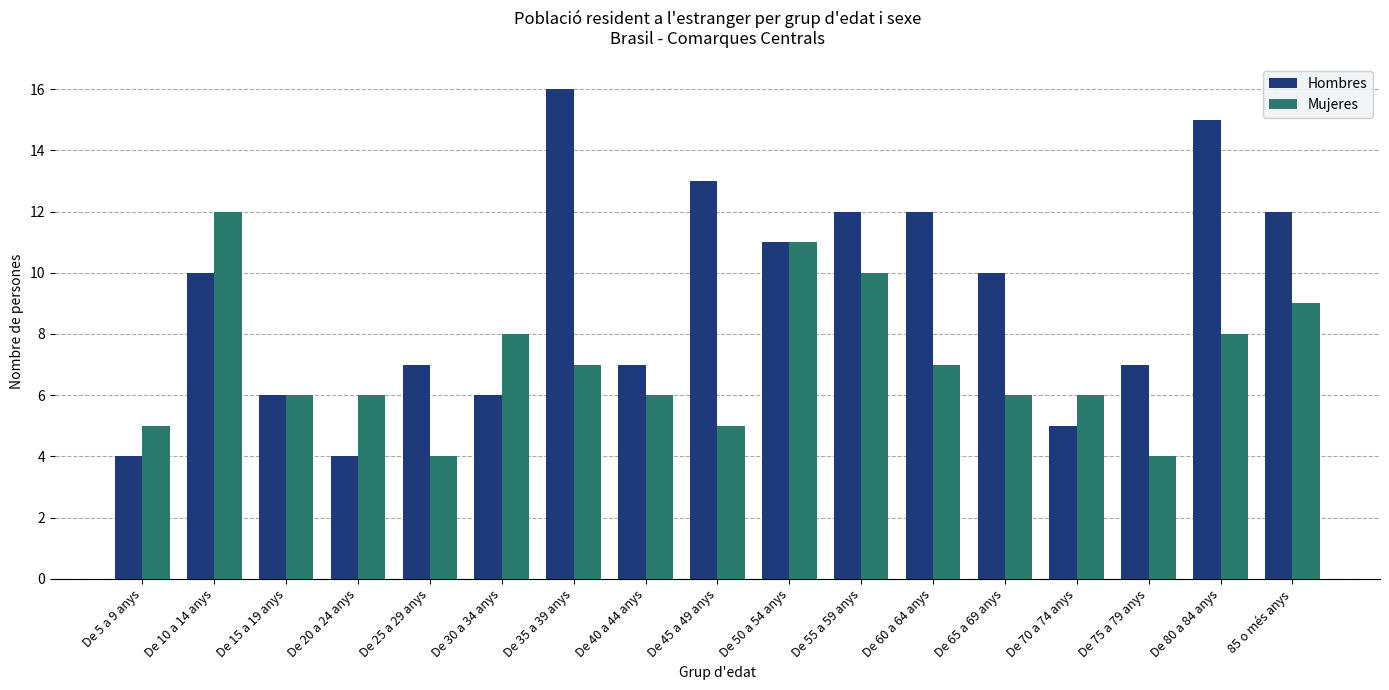

What is the average value of the Hombres series?

9